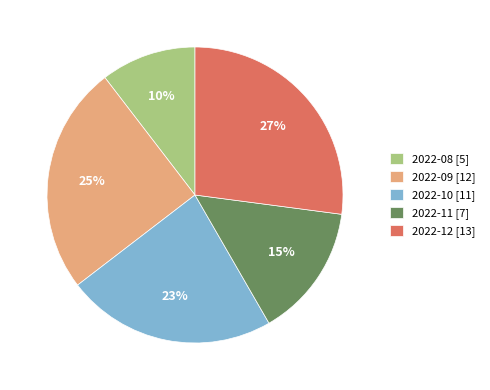

To the nearest percent, what is the average slice percentage?

20%